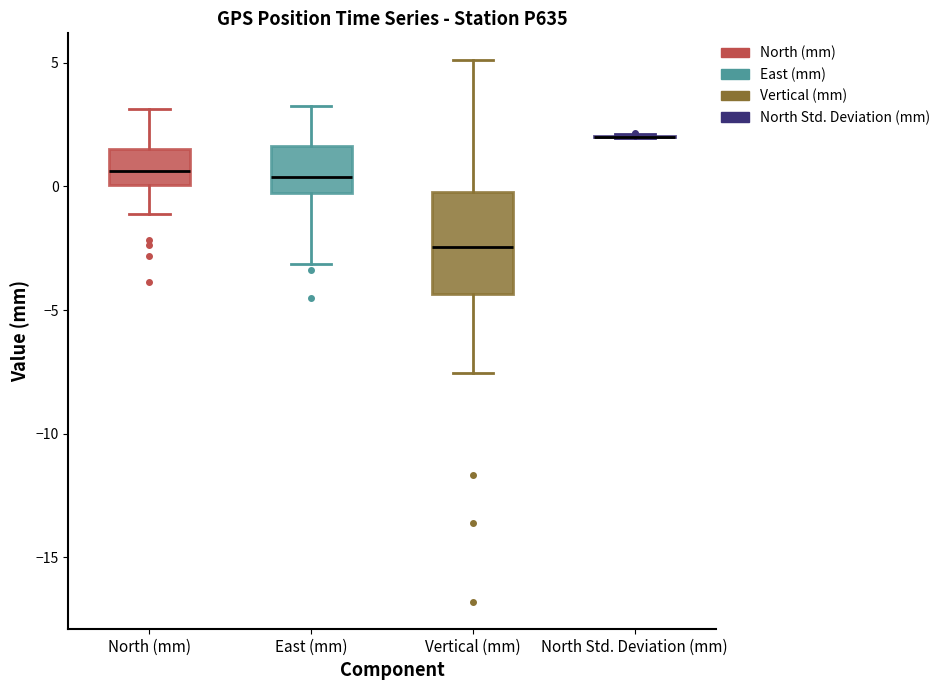

Where is the upper edge of the box for East (mm) on the y-axis? The values are not printed on the chart, so give them approximately, as read against the axis.

1.5